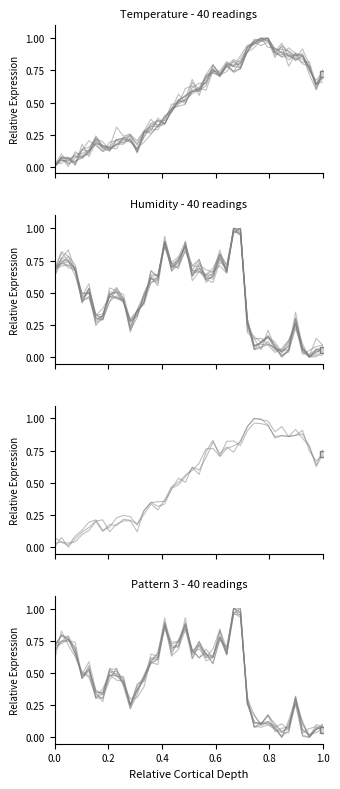

The value of humidity at 21 is 1.3. True or false?

False